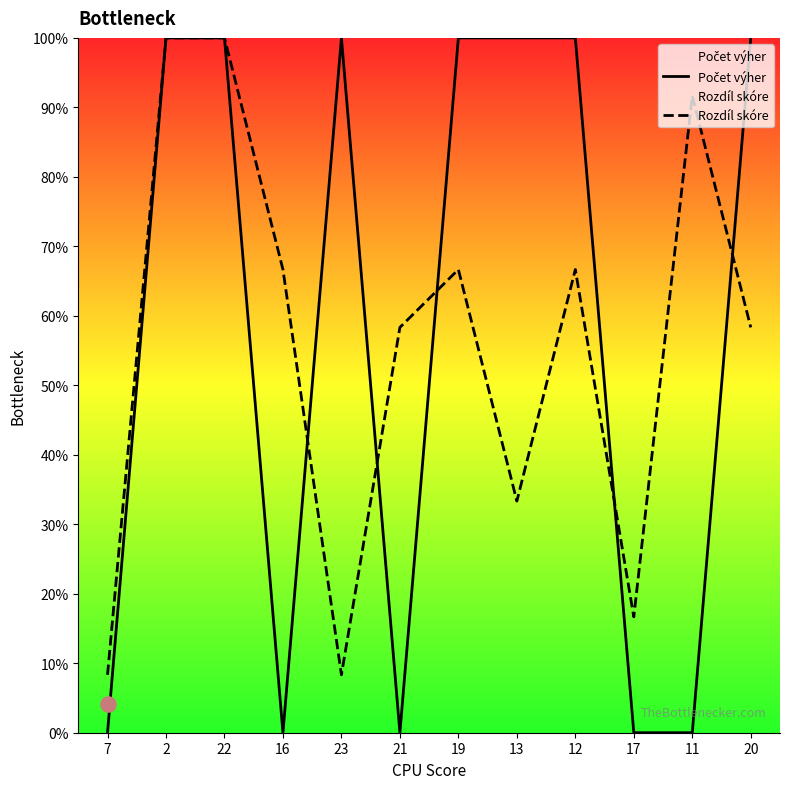

Which series reaches the minimum Y coordinate?

Počet výher